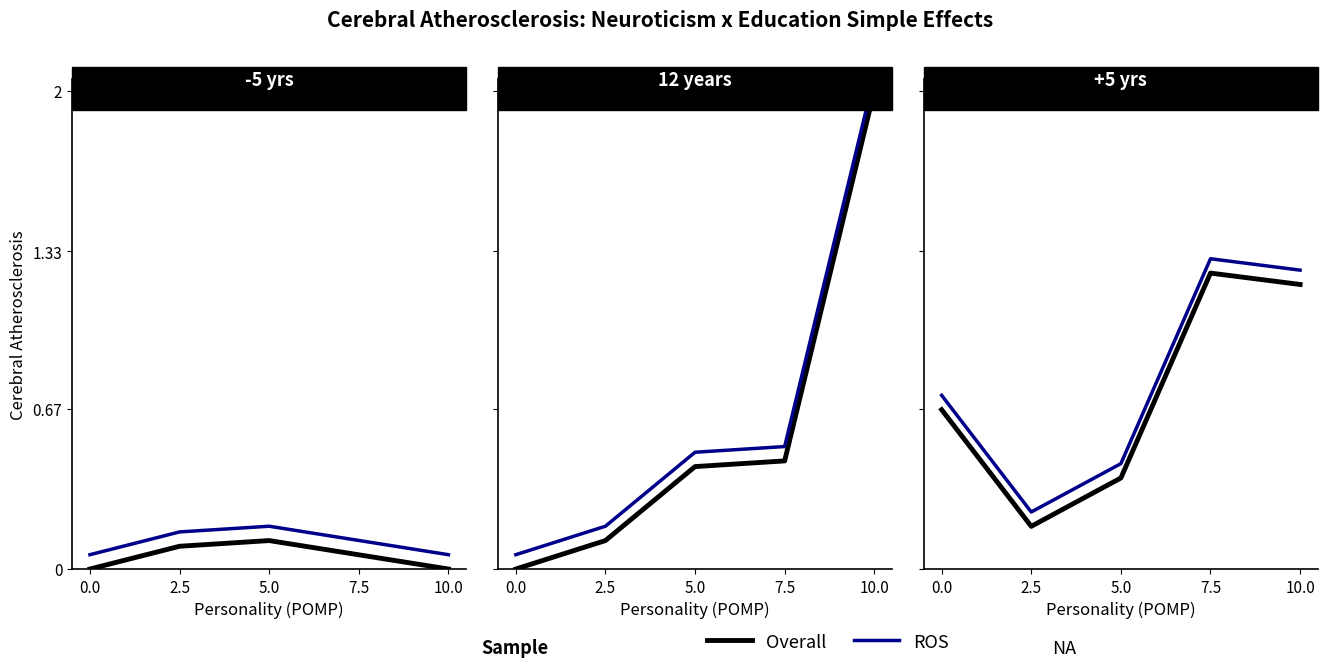

How many interior local valleys does the Overall series have?

1